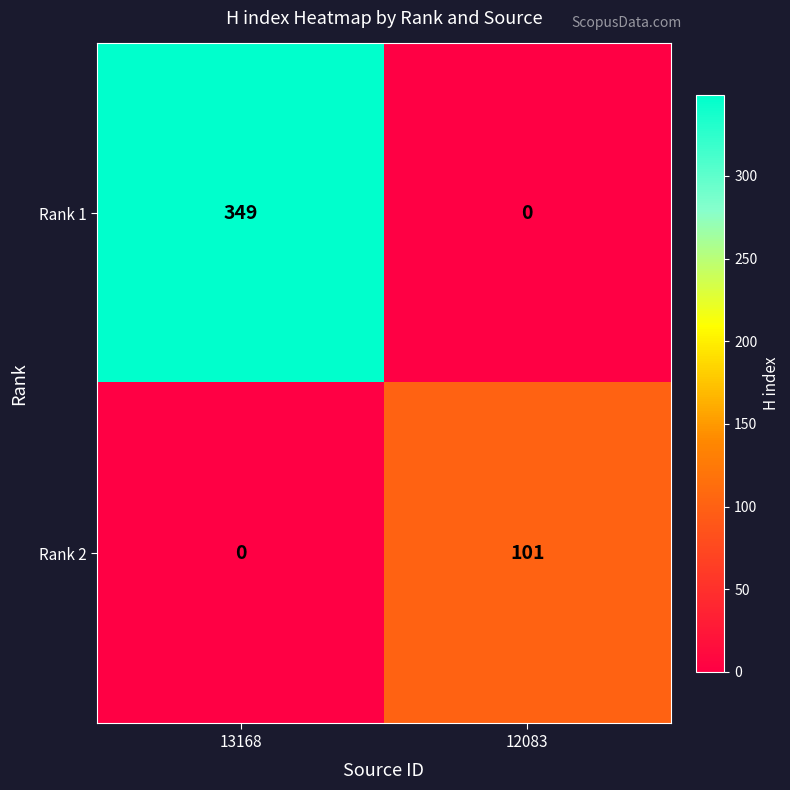

Reading left to right, transcribe all the data shown in this chart.

Rank 1: 13168=349	12083=0
Rank 2: 13168=0	12083=101